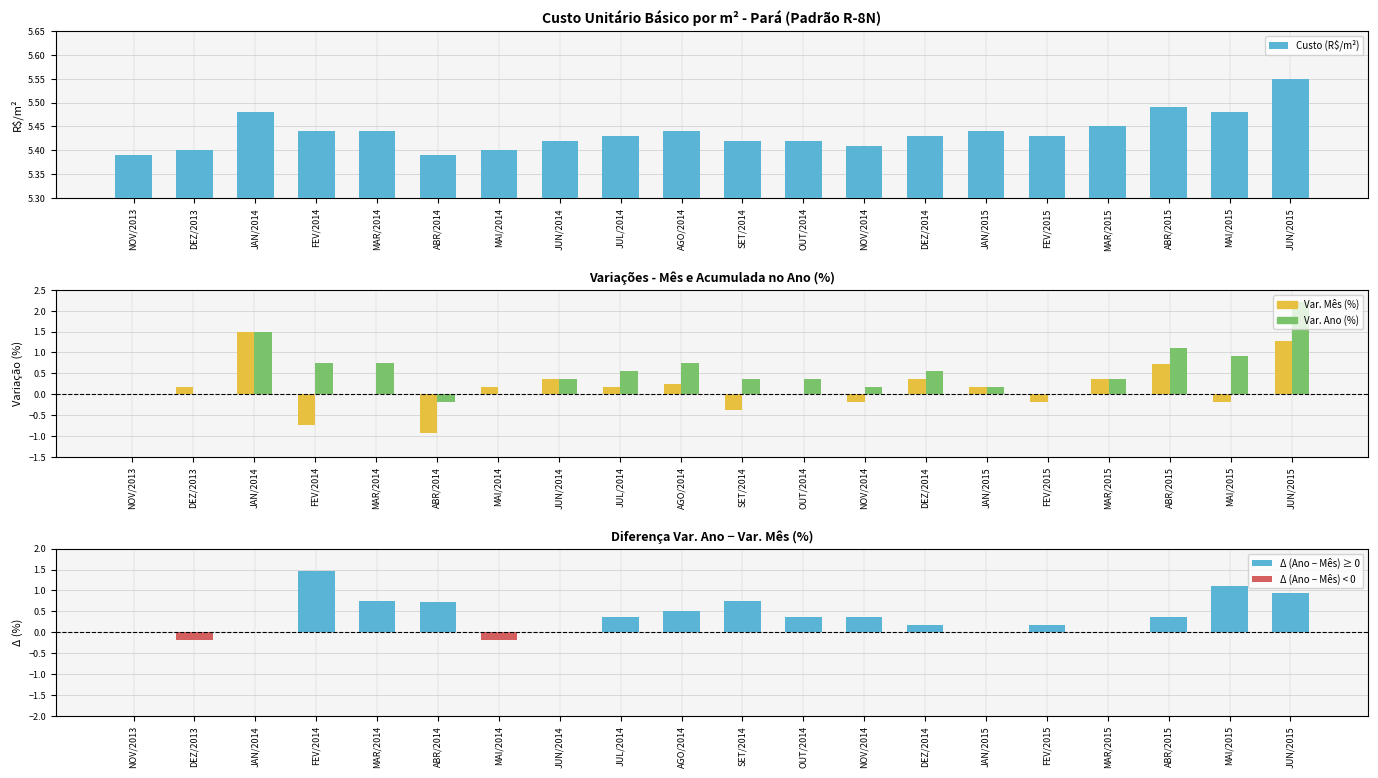

Between FEV/2014 and ABR/2015, which series saw the biggest shift?

Var. Mês (%)